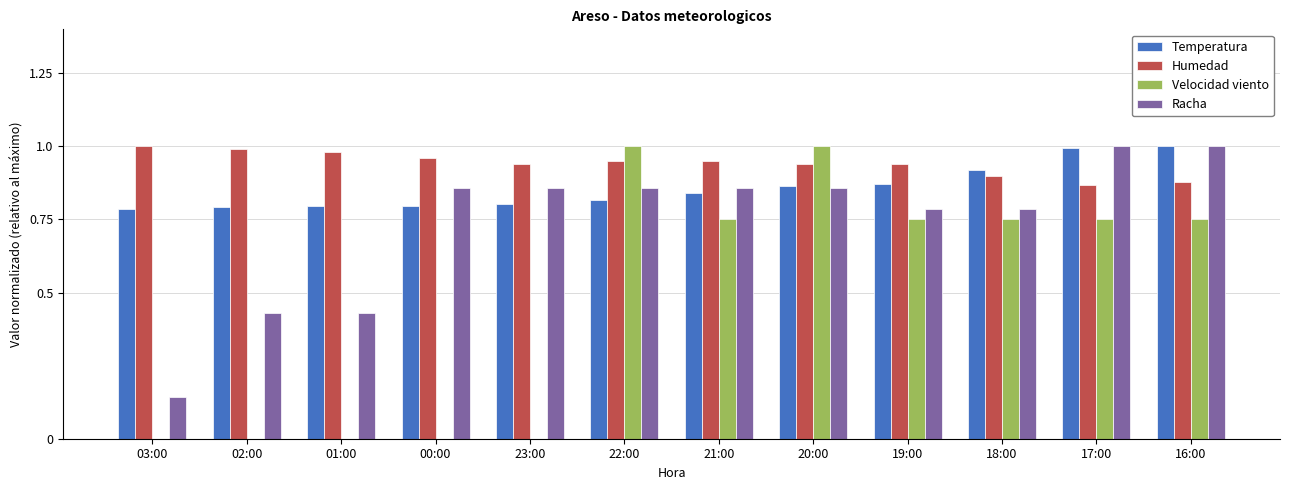

Is it true that Velocidad viento equals 1.0 at 18:00?

False